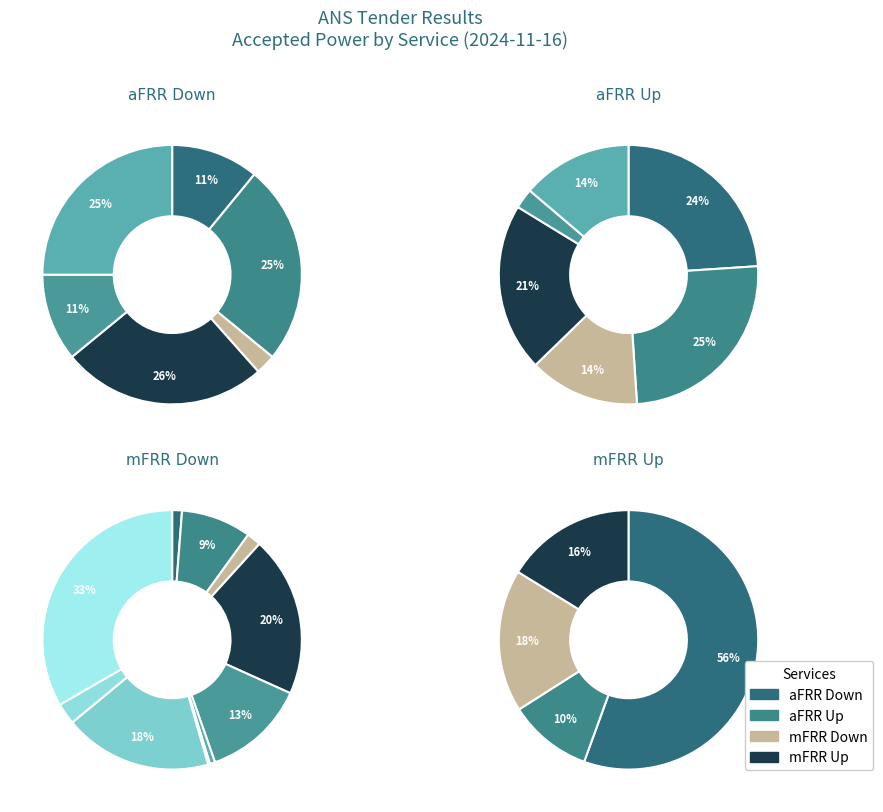

Which has a higher value, aFRR Up or aFRR Down?

aFRR Up